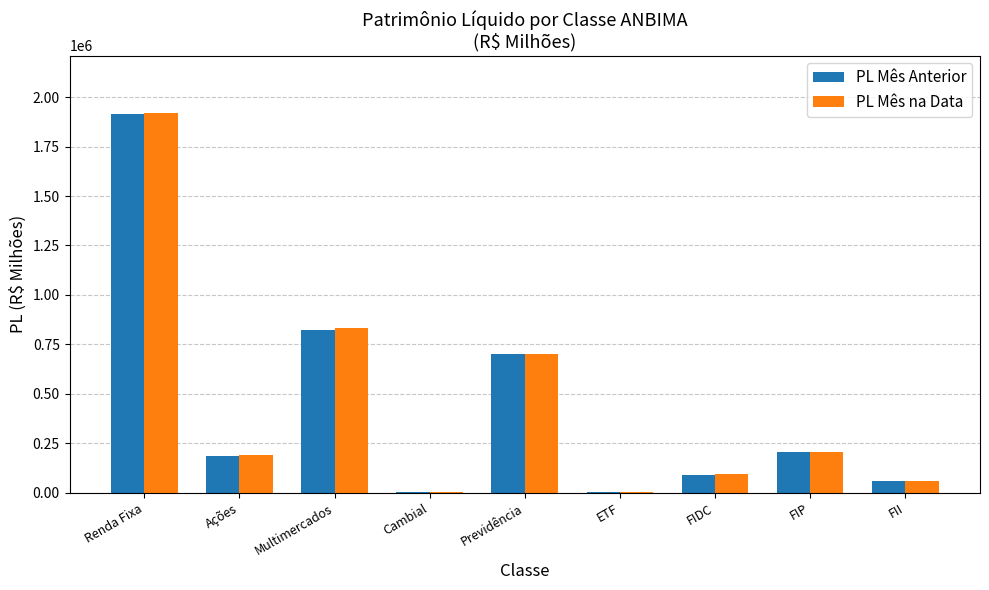

The PL Mês na Data series shows 380788.7 at Multimercados. True or false?

False